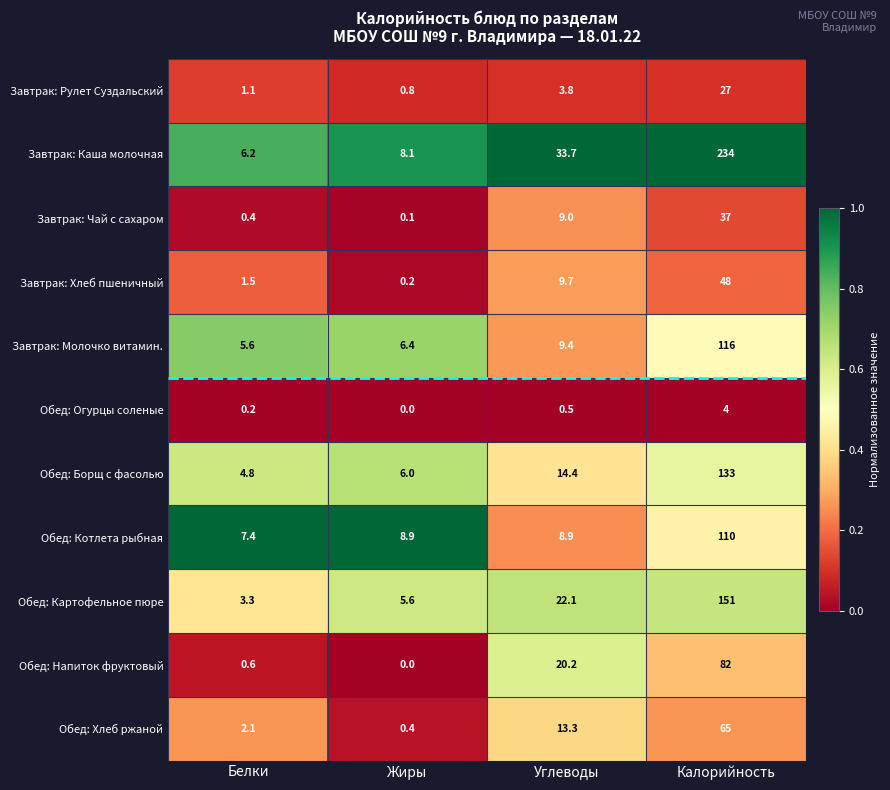

Rank the series by their maximum value, from lowest to highest.

Обед: Огурцы соленые, Завтрак: Рулет Суздальский, Завтрак: Чай с сахаром, Завтрак: Хлеб пшеничный, Обед: Хлеб ржаной, Обед: Напиток фруктовый, Обед: Котлета рыбная, Завтрак: Молочко витамин., Обед: Борщ с фасолью, Обед: Картофельное пюре, Завтрак: Каша молочная